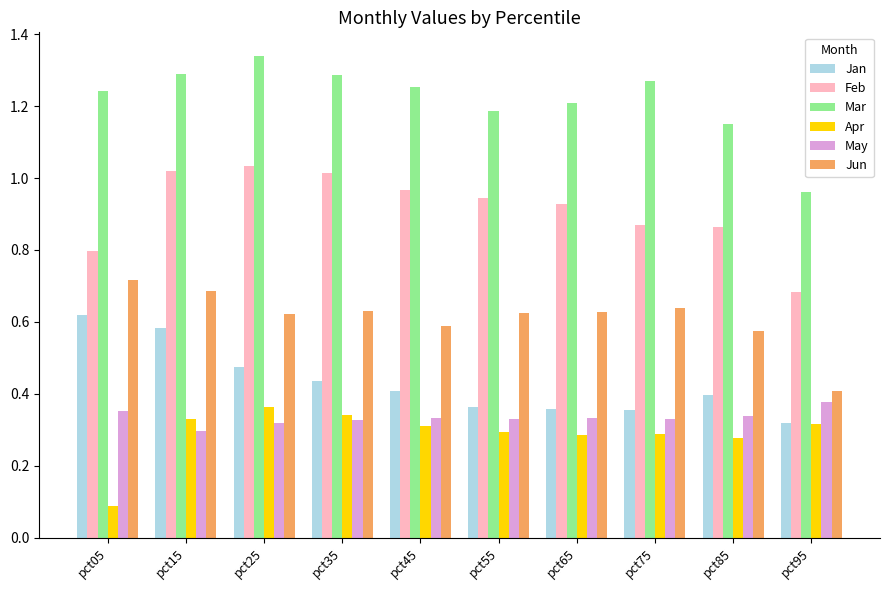

True or false: Mar has a value of 1.2 at pct05.

True